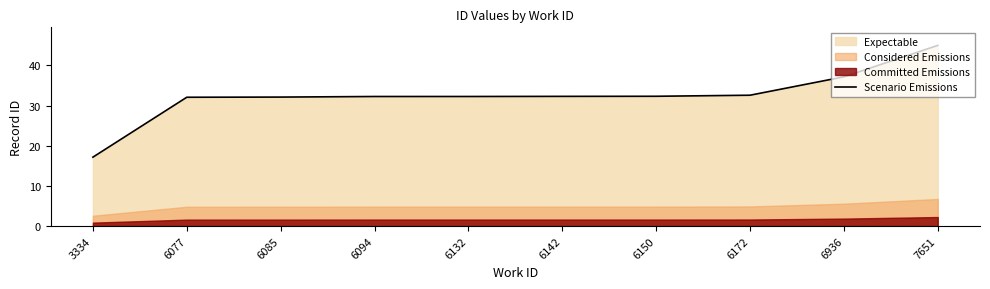

Reading right to left, what are all the values shown in this chart?

45.0	37.2	32.6	32.3	32.3	32.3	32.3	32.1	32.1	17.2